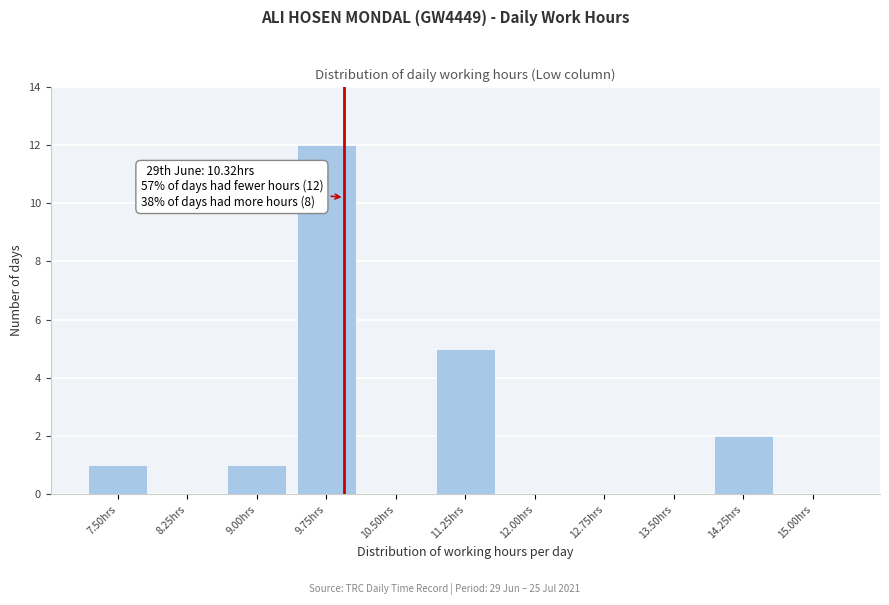

Reading right to left, list all the values displayed in this chart.

15.00hrs=0	14.25hrs=2	13.50hrs=0	12.75hrs=0	12.00hrs=0	11.25hrs=5	10.50hrs=0	9.75hrs=12	9.00hrs=1	8.25hrs=0	7.50hrs=1